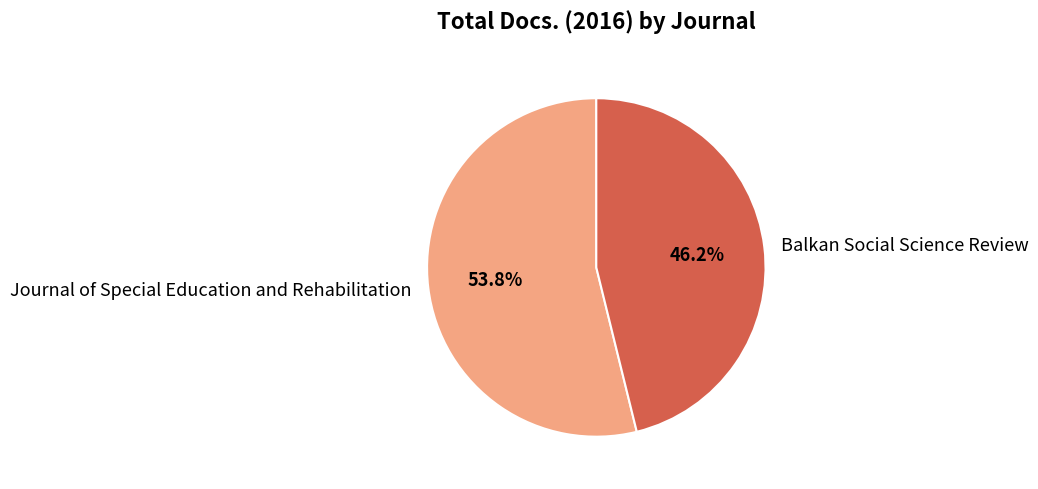

Which has a higher value, Journal of Special Education and Rehabilitation or Balkan Social Science Review?

Journal of Special Education and Rehabilitation